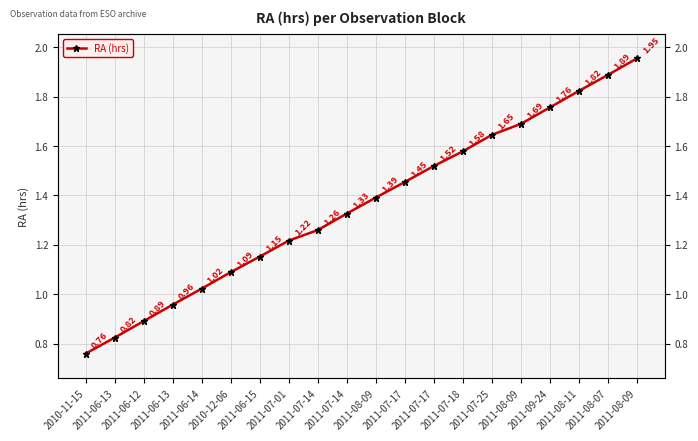

Rank the categories by value from highest to lowest.

2011-08-09, 2011-08-07, 2011-08-11, 2011-09-24, 2011-08-09, 2011-07-25, 2011-07-18, 2011-07-17, 2011-07-17, 2011-08-09, 2011-07-14, 2011-07-14, 2011-07-01, 2011-06-15, 2010-12-06, 2011-06-14, 2011-06-13, 2011-06-12, 2011-06-13, 2010-11-15